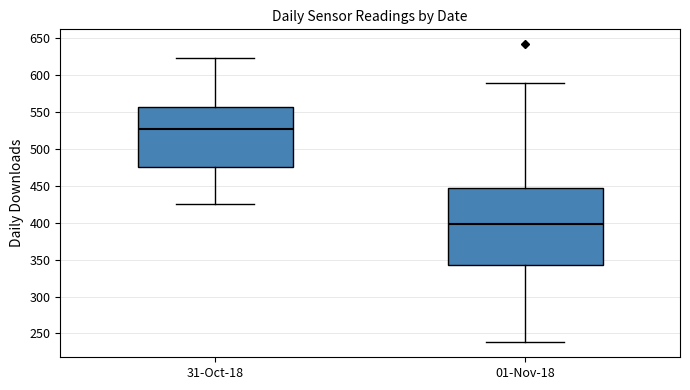

Which box is the tallest, from its lower edge to its upper edge?

01-Nov-18